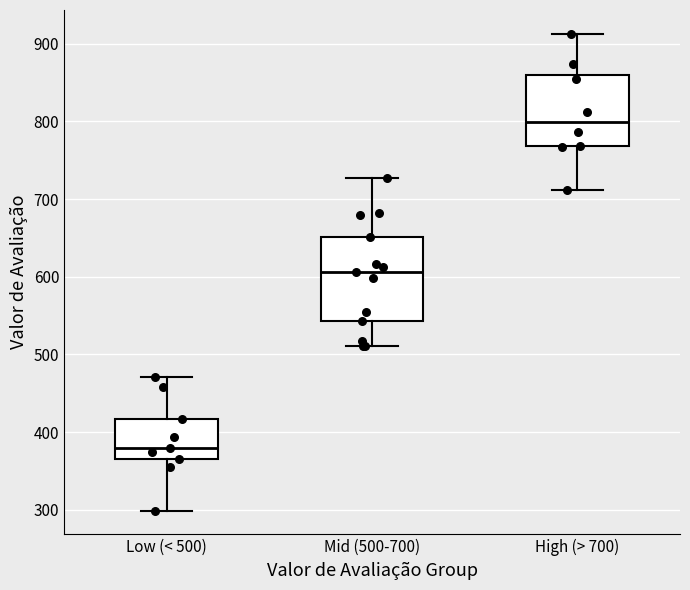

Where does the median line of the box for Mid (500-700) sit on the y-axis? The values are not printed on the chart, so give them approximately, as read against the axis.

610